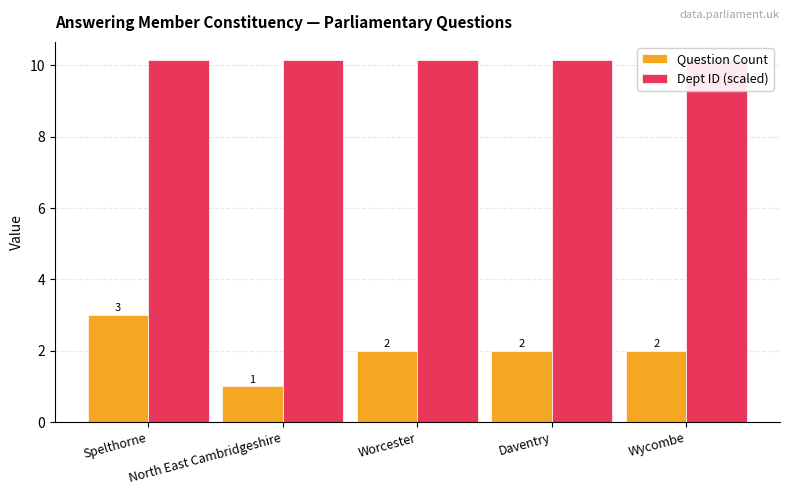

At which label does Question Count reach its peak?

Spelthorne